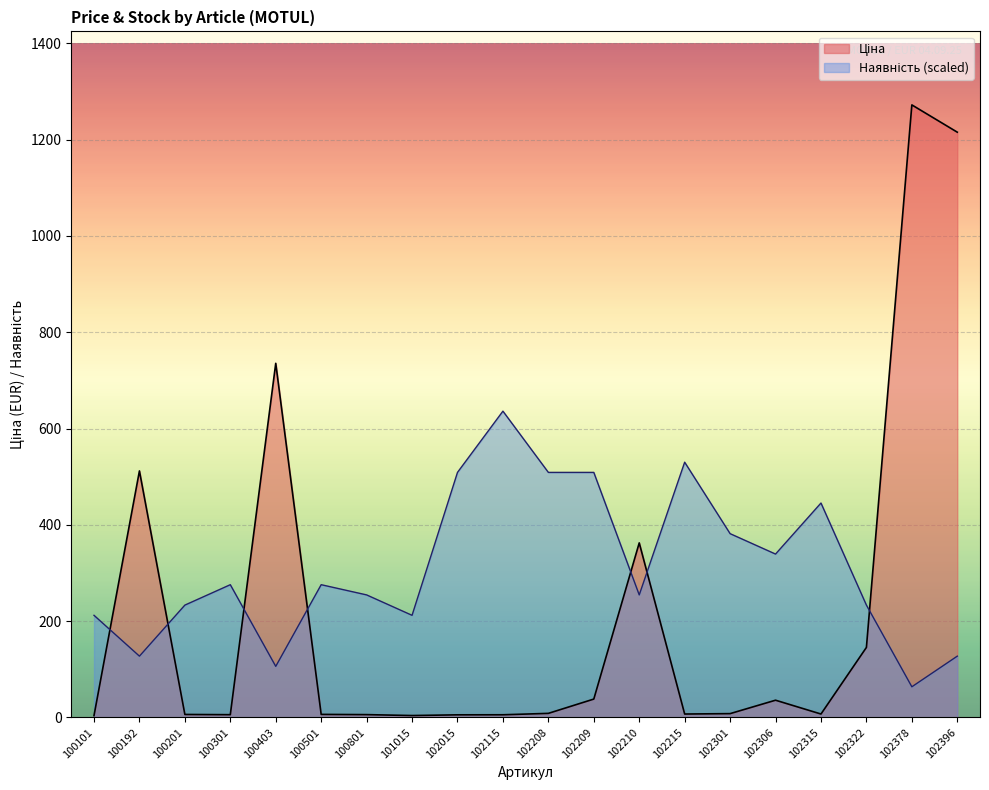

How many interior local valleys does the Ціна series have?

4